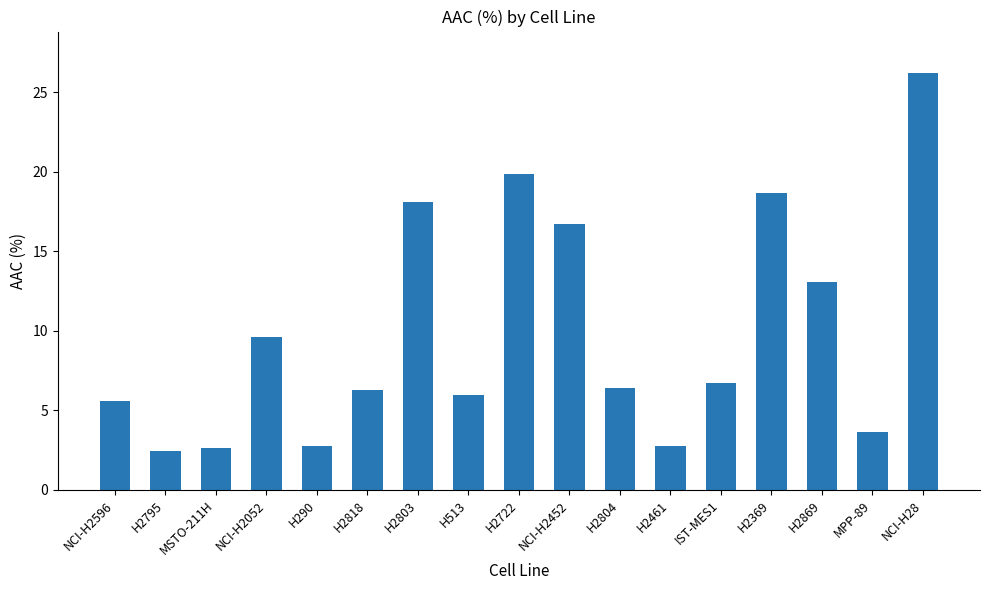

At which label does the data first exceed 6?

NCI-H2052